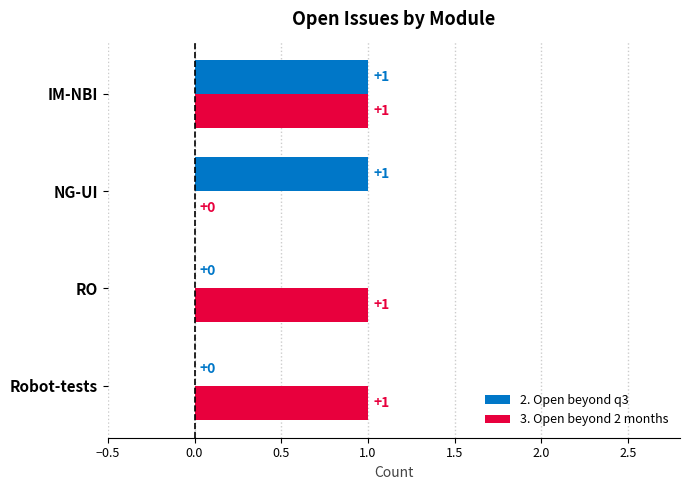

At which category is the sum across all series the highest?

IM-NBI